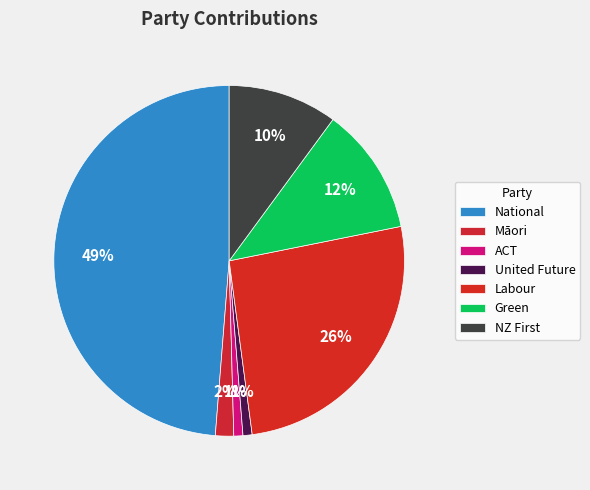

How many segments does this pie chart have?

7